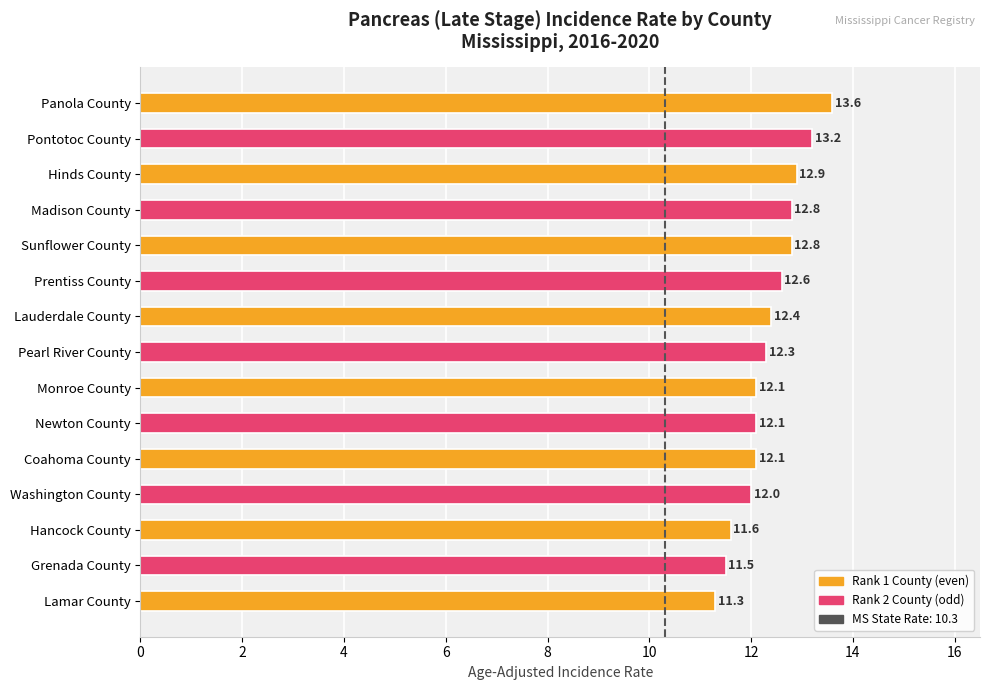

What is the approximate value at Hinds County?

12.9